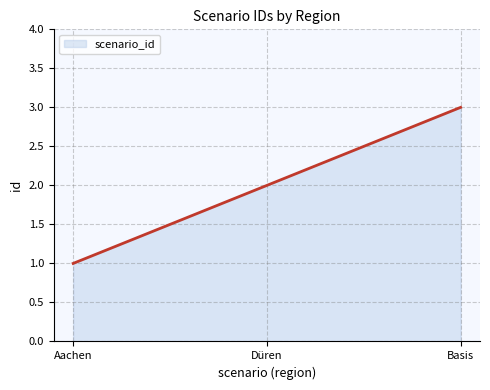

What is the smallest value displayed?

1